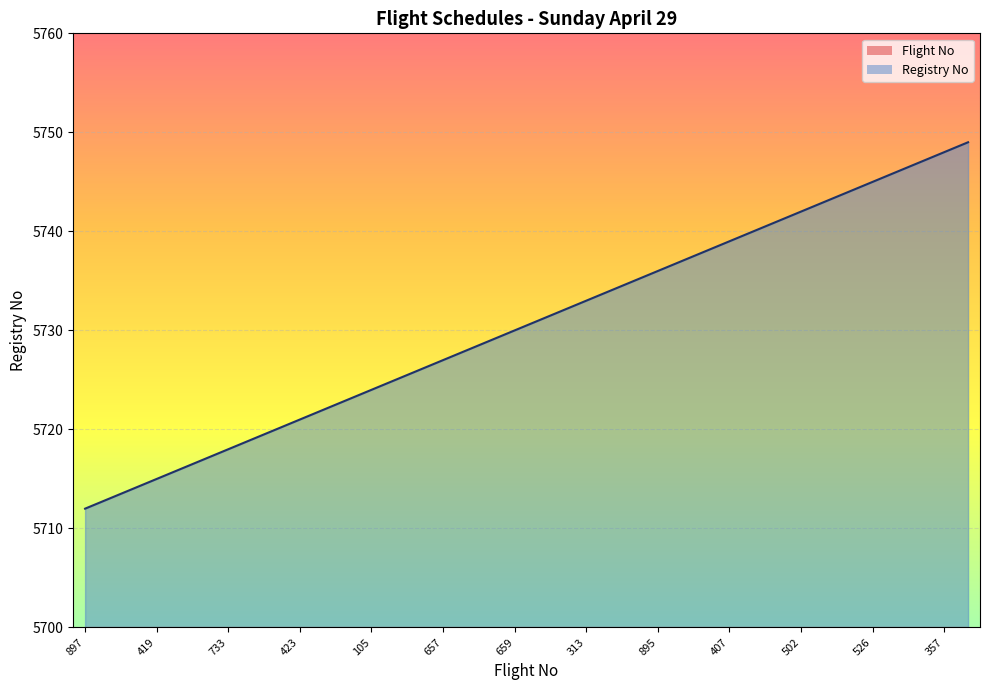

True or false: Registry No and Flight No intersect in this chart.

False